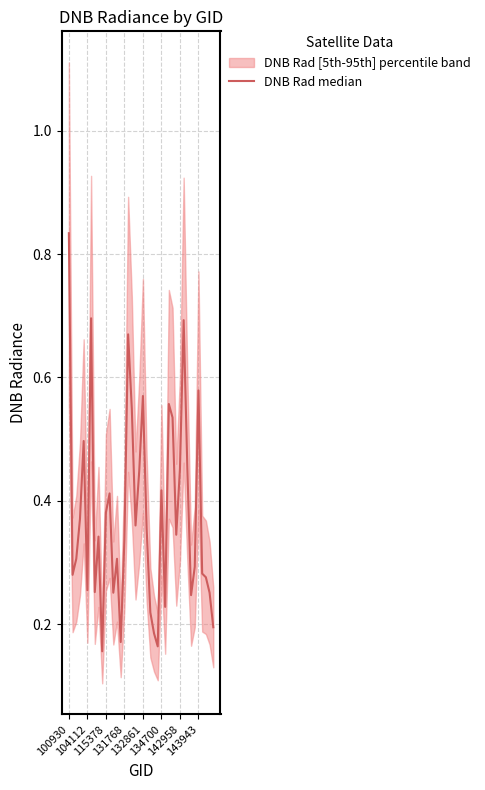

What position from the left is 132861?

21